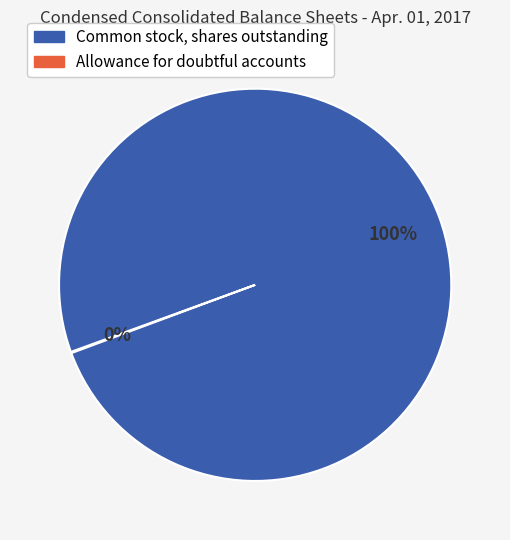

Is there any slice that represents more than half of the pie?

Yes